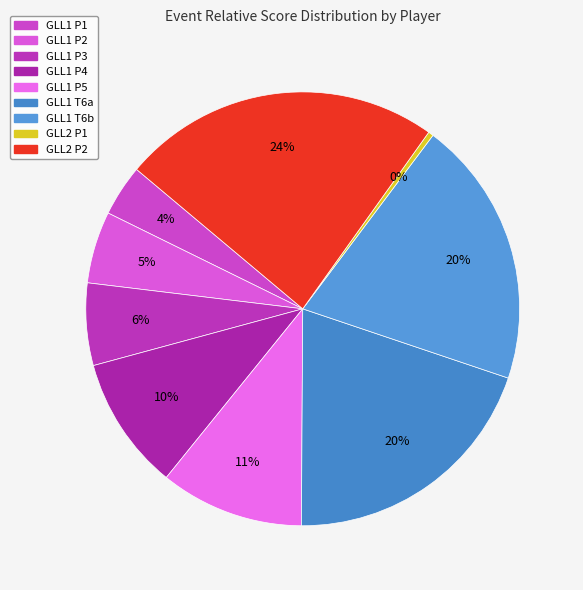

How many slices are in this pie chart?

9